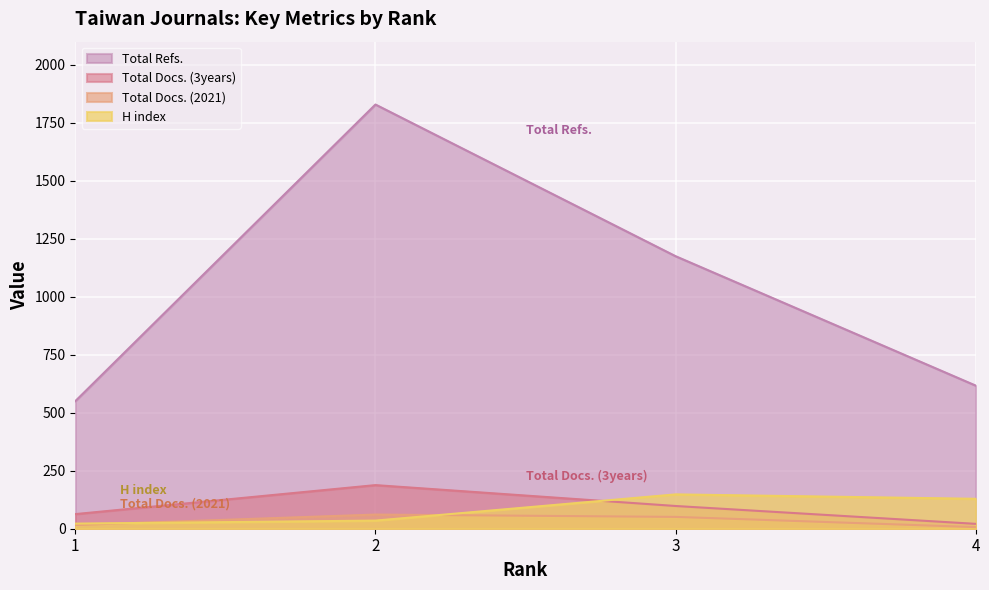

Which category has the lowest value across all series?

4